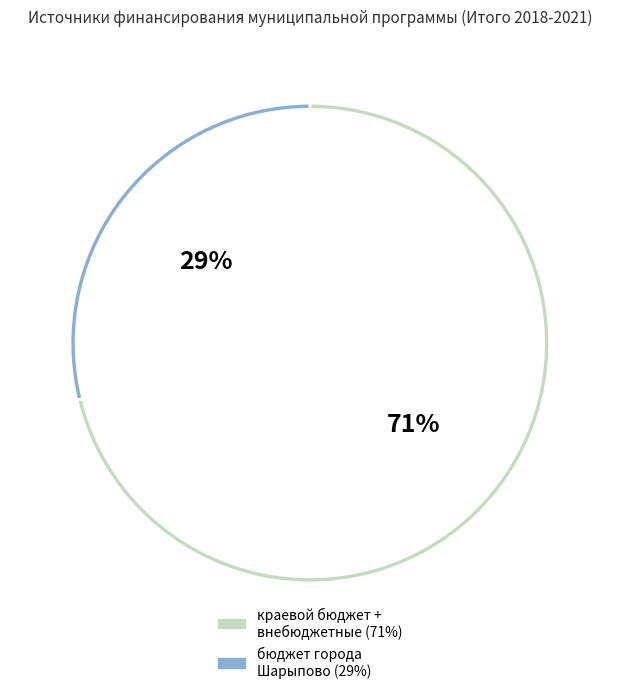

Is the sum of внебюджетные источники and бюджет города Шарыпово greater than half?

No